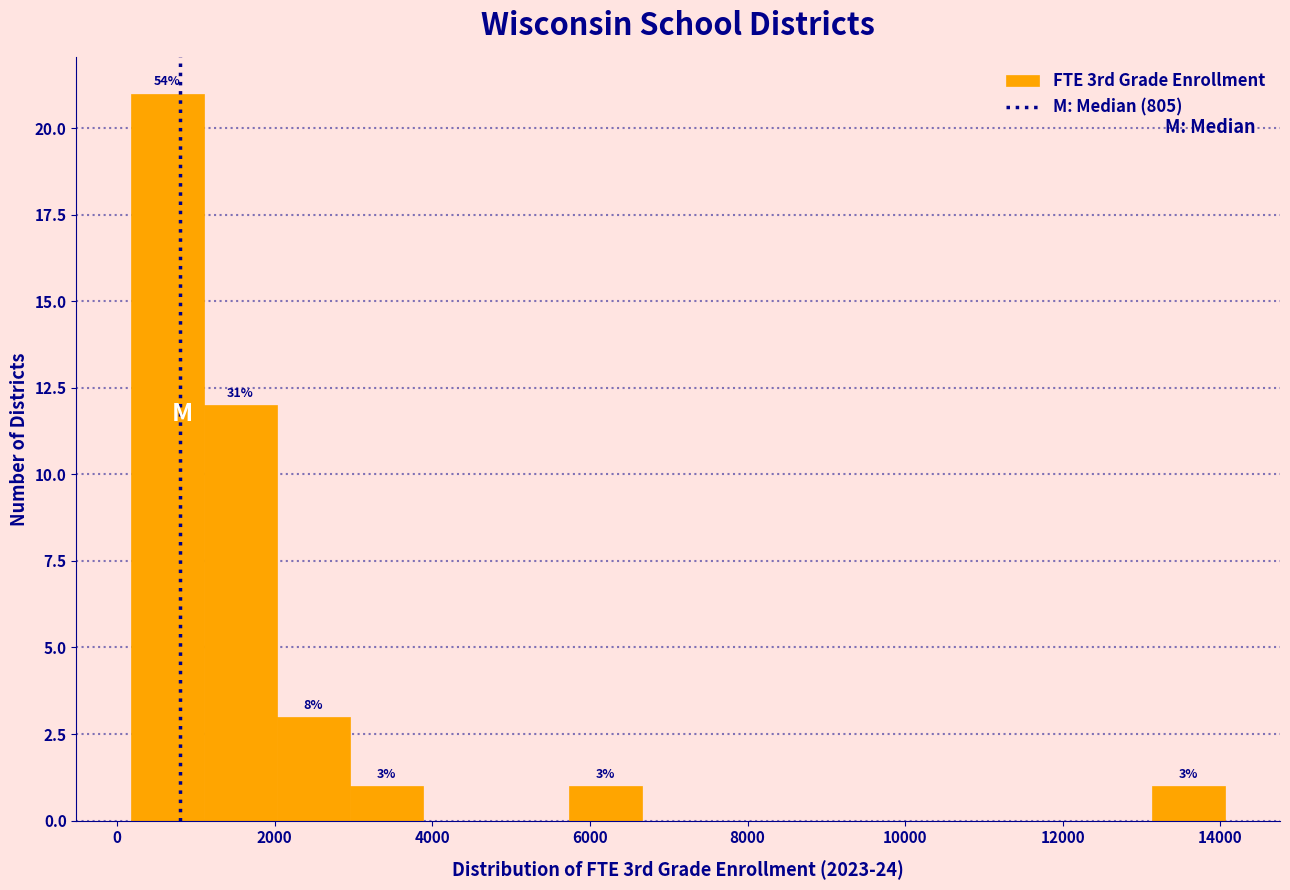

Over which range of the x-axis is the bar tallest?

200 to 1200